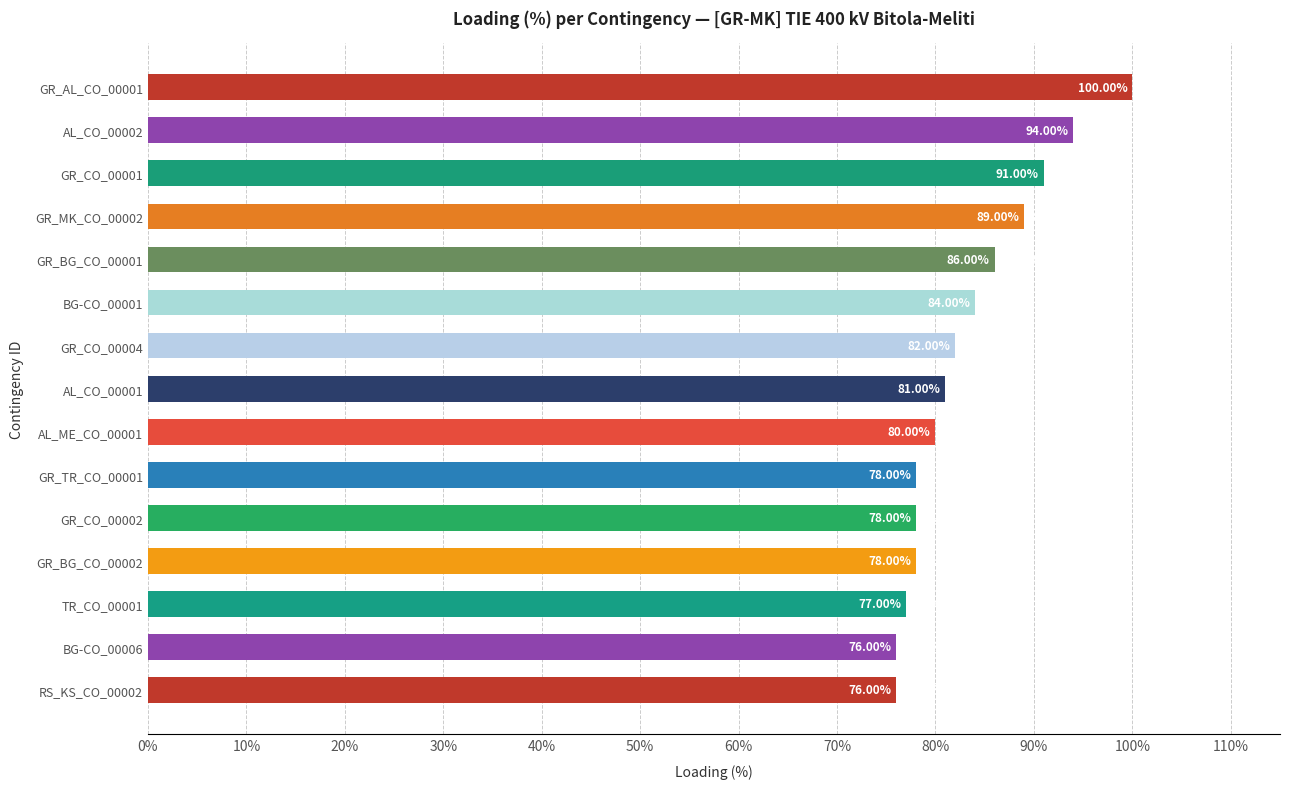

What is the change in value from GR_MK_CO_00002 to GR_CO_00002?

-11